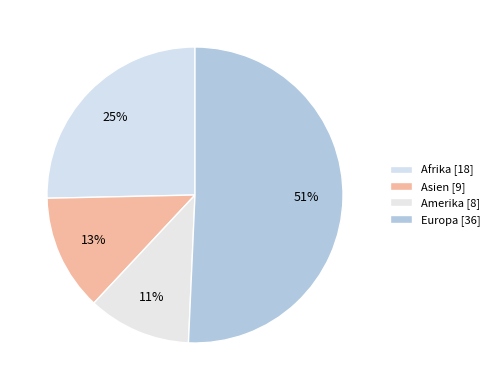

What is the change in value from Afrika to Amerika?

-10